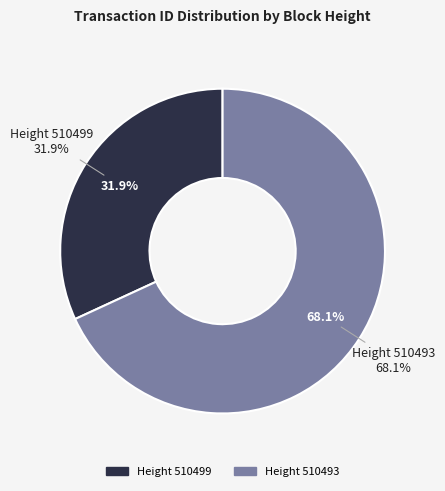

What portion of the pie excludes 510499?

68.1%